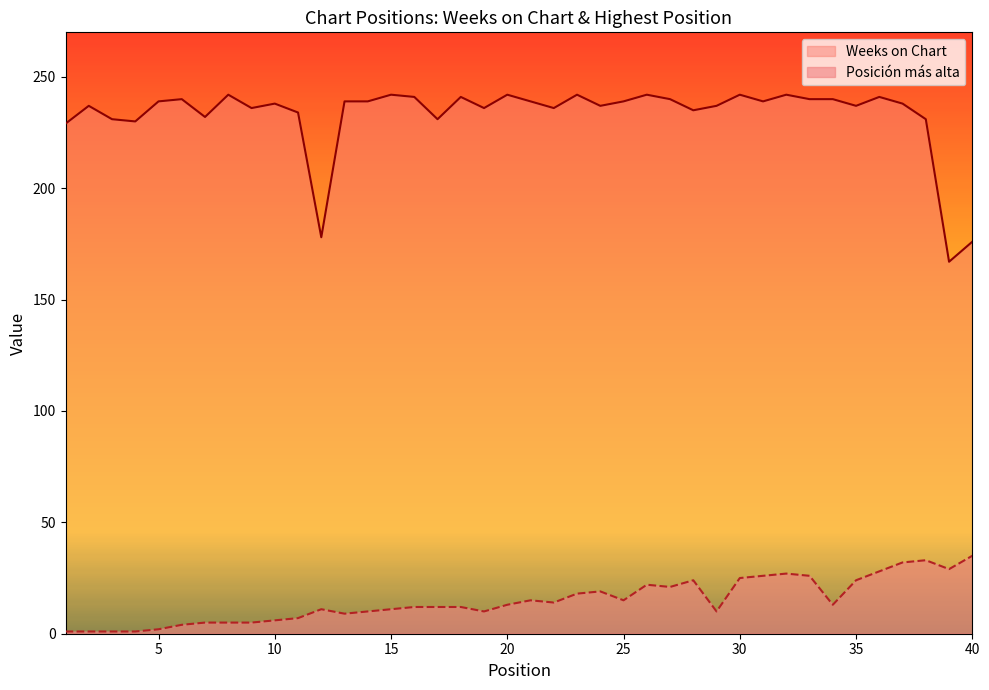

Does the chart have visible grid lines?

No